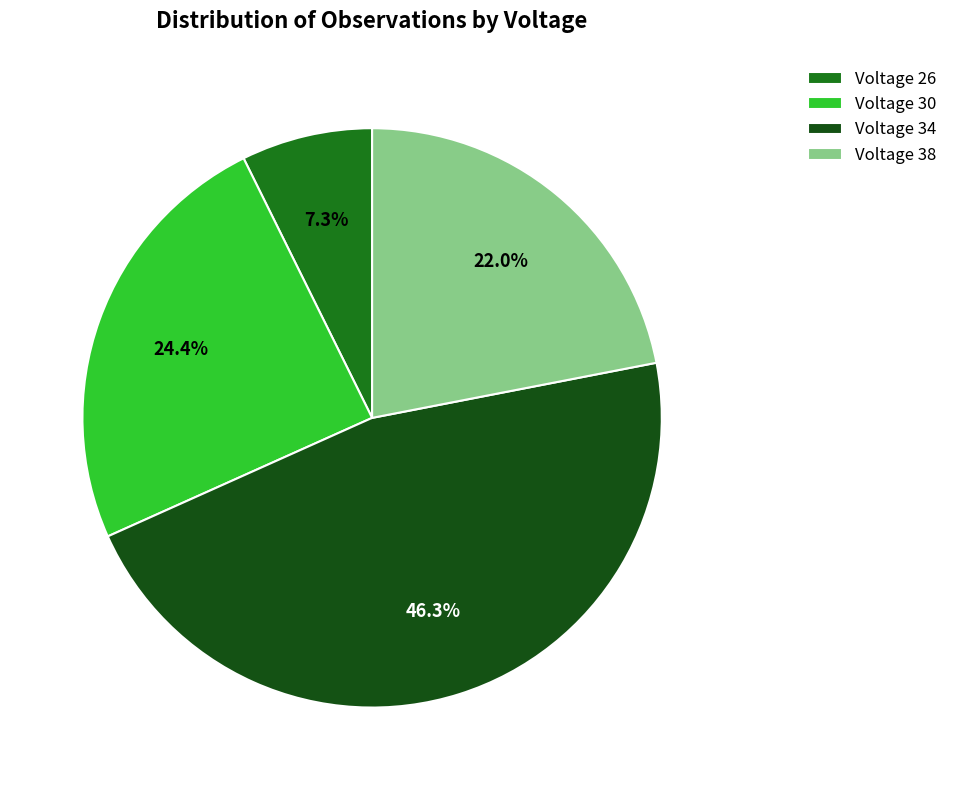

What is the smallest slice in the pie chart?

Voltage 26